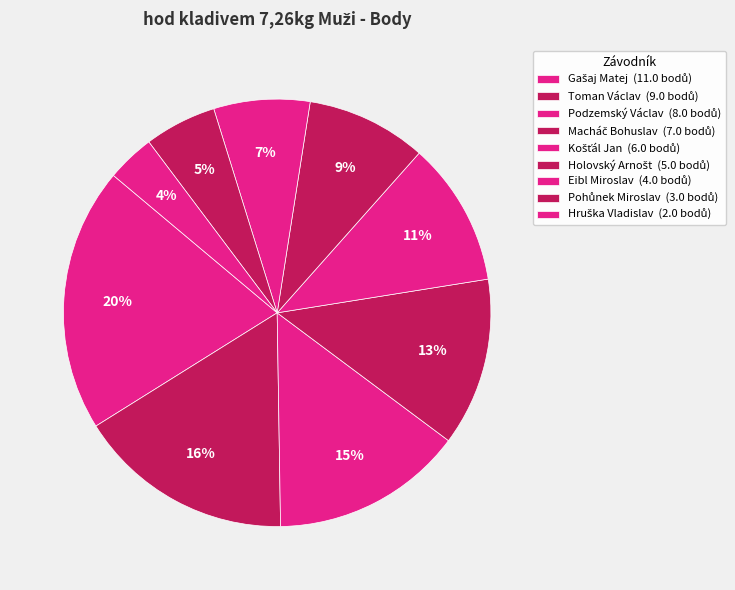

Combined, do Hruška Vladislav and Pohůnek Miroslav account for over 50%?

No